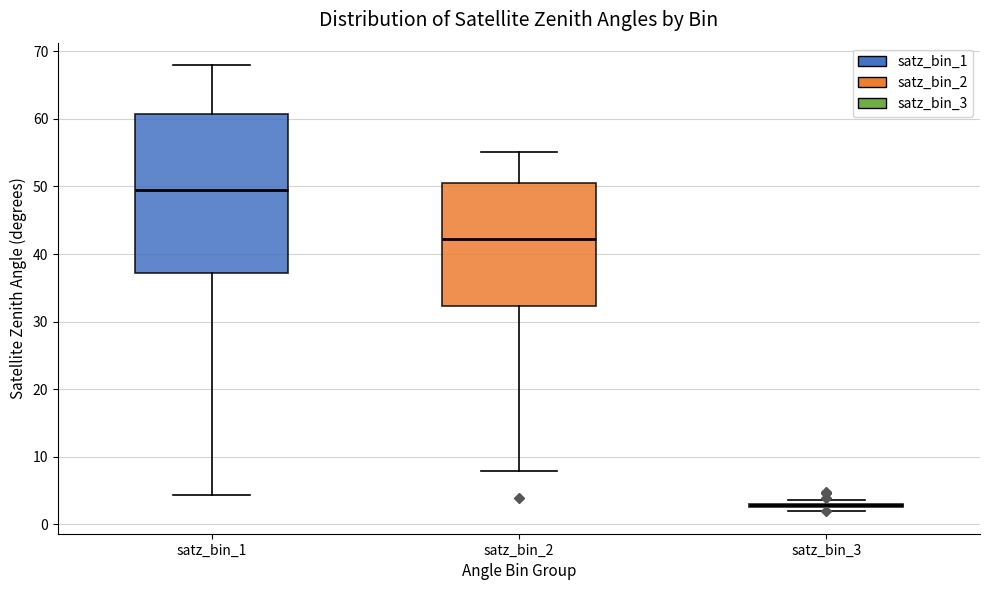

Reading left to right, transcribe this box plot: for each box, give where its median line is, the range the box spans, and where its two whiskers end, as read against the y-axis. The values are not printed on the chart, so give them approximately, as read against the axis.

satz_bin_1: median 49, box 37 to 61, whiskers 4 to 68
satz_bin_2: median 42, box 32 to 51, whiskers 8 to 55
satz_bin_3: box collapsed to a line at 3, whiskers 2 to 4